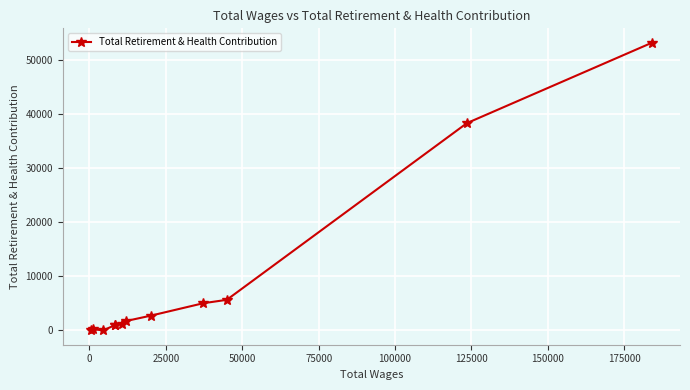

How many lines are shown in the chart?

1